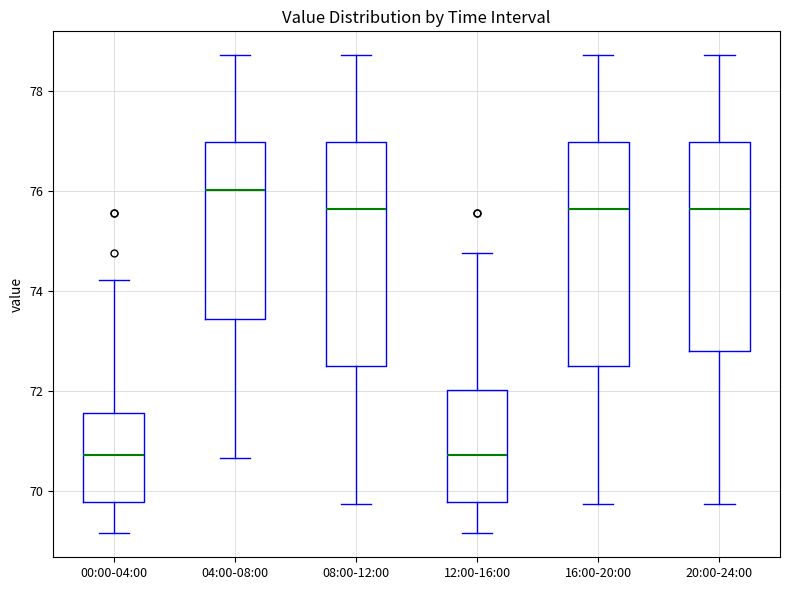

Which box's median line is the highest?

04:00-08:00